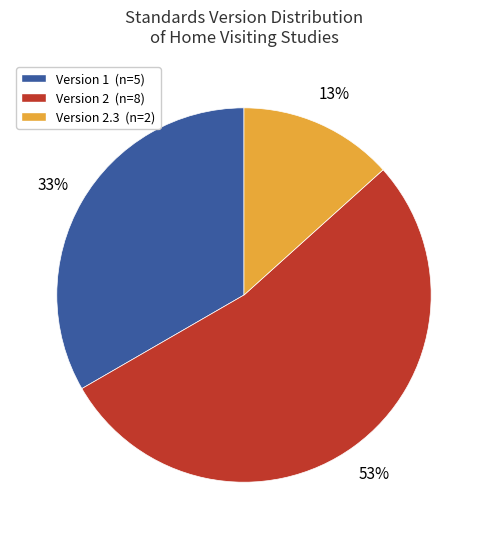

How many slices are in this pie chart?

3